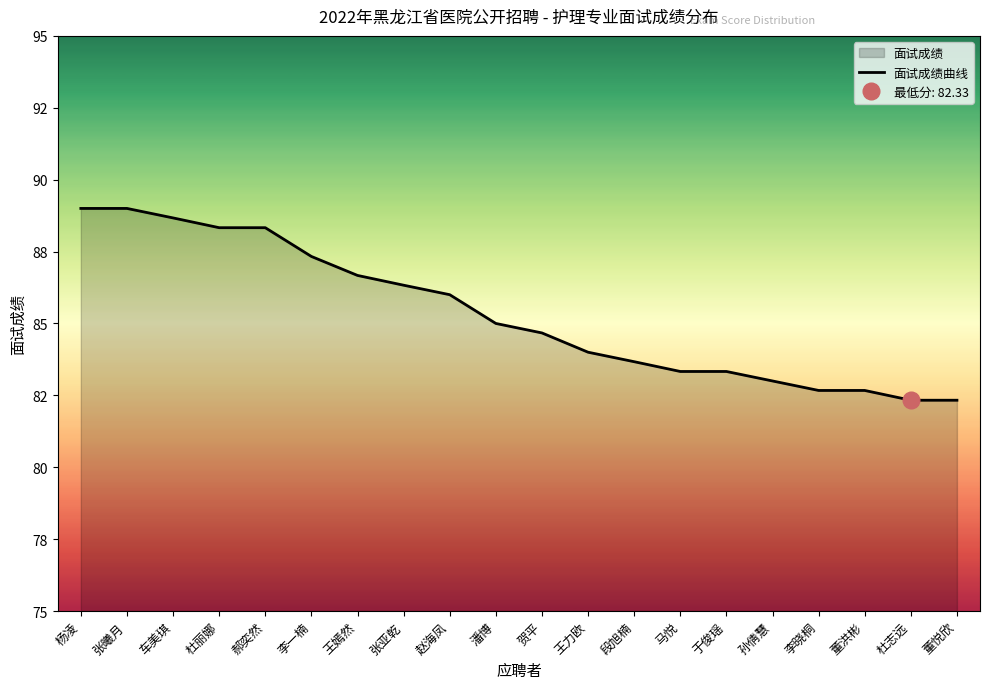

What is the difference between the values at 于俊瑶 and 杜志远?

1.0